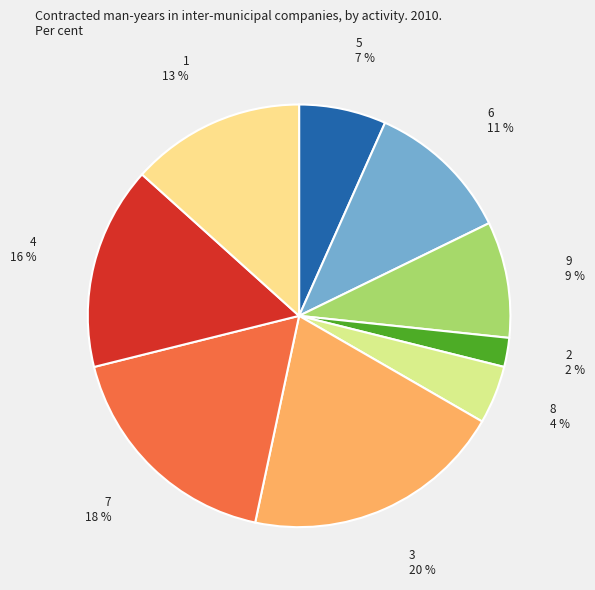

To the nearest percent, what portion does 2 represent?

2%